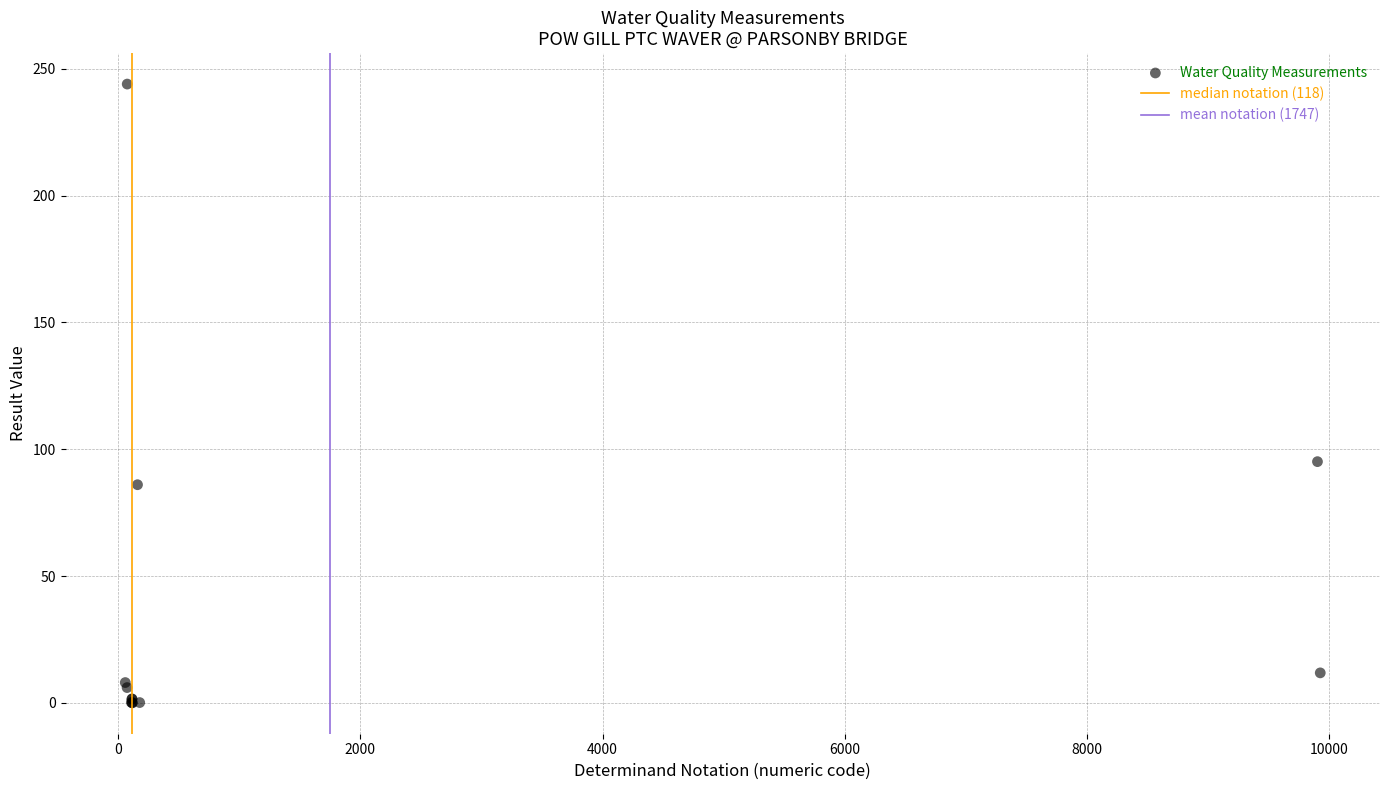

What Y value in the scatter plot is closest to 122?

95.1